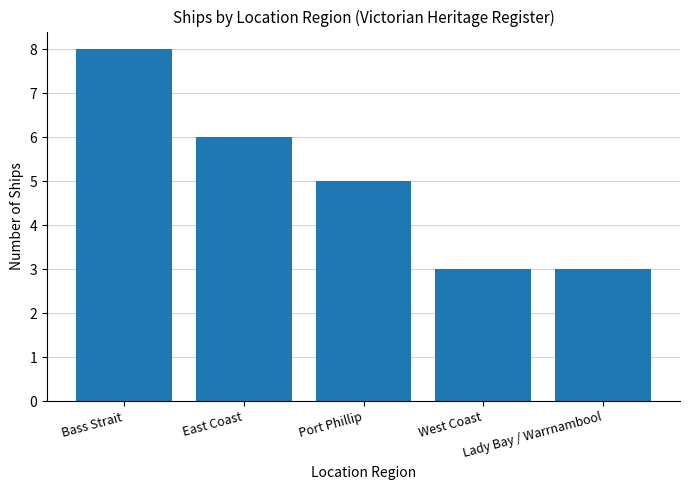

At which category does the chart reach its peak across all series?

Bass Strait